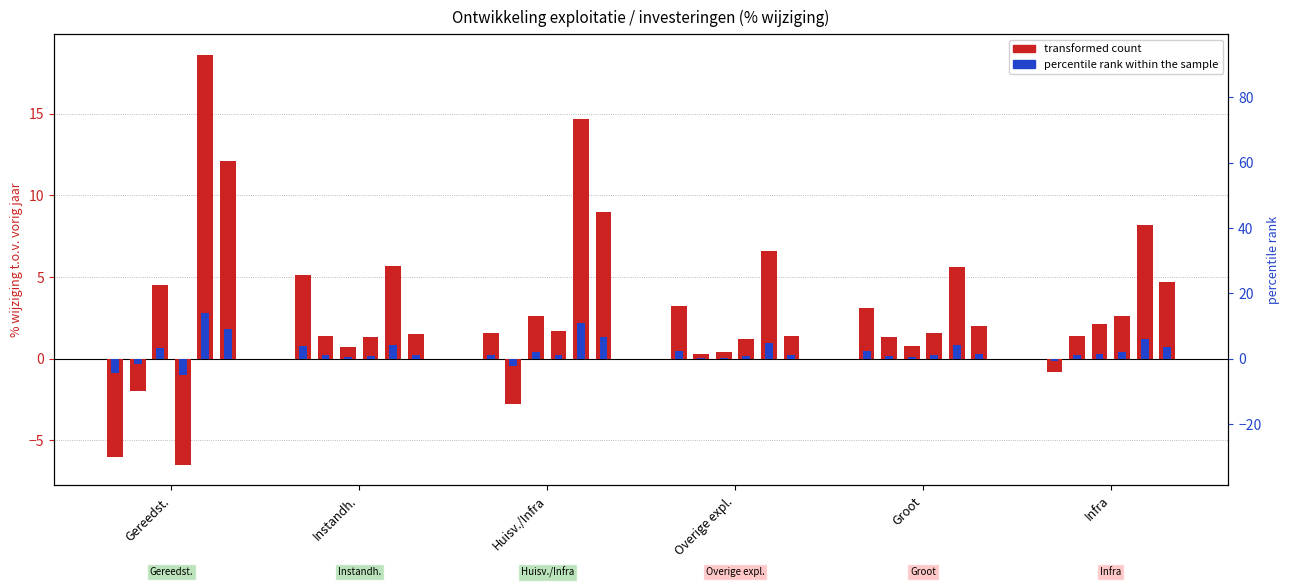

At which label does 2015 (percentile rank) reach its minimum?

Gereedst.